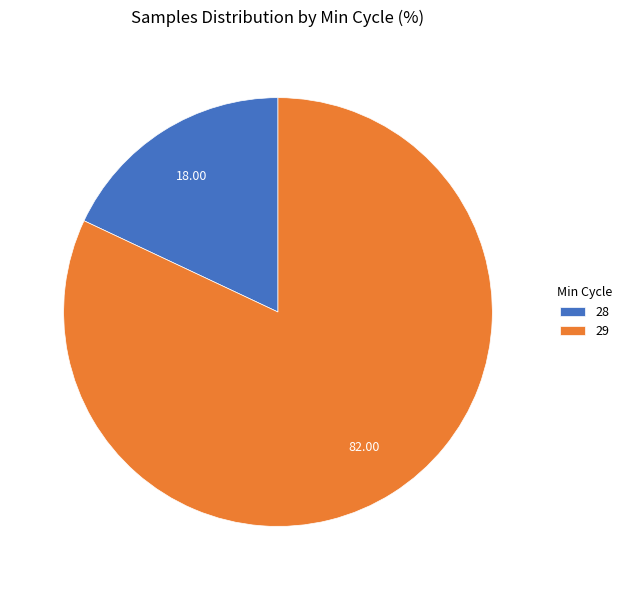

Do 28 and 29 together represent more than half of the pie?

Yes